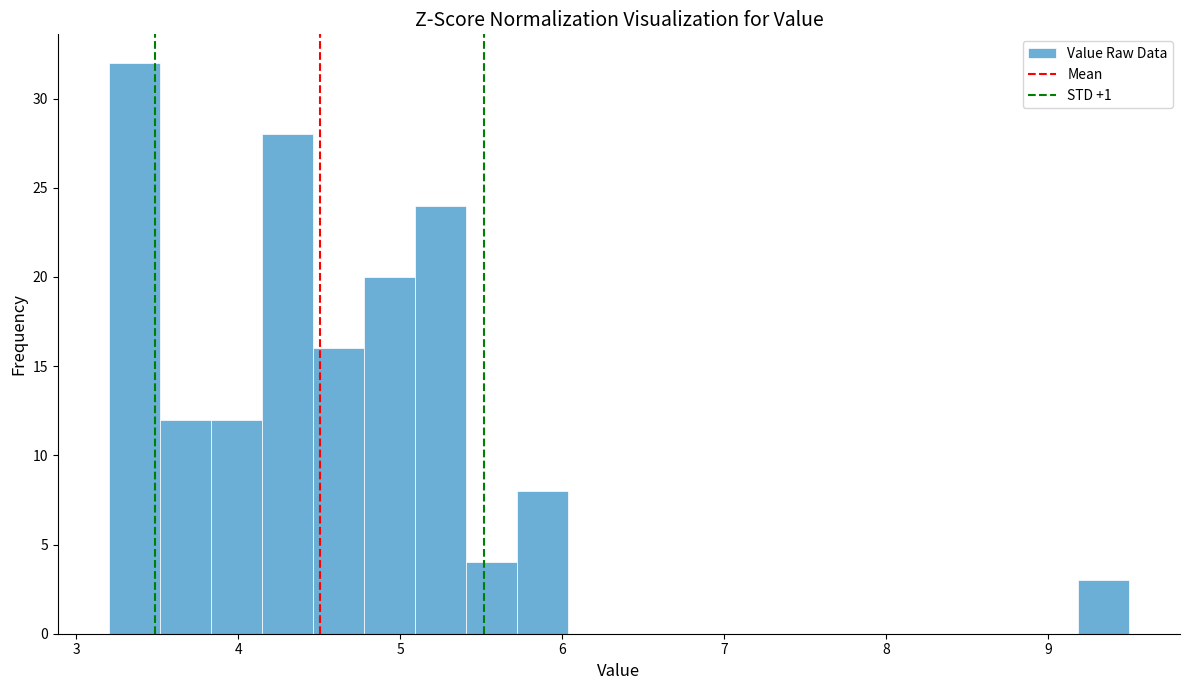

Read against the x-axis, roughly where is the centre of the tallest bar?

3.4